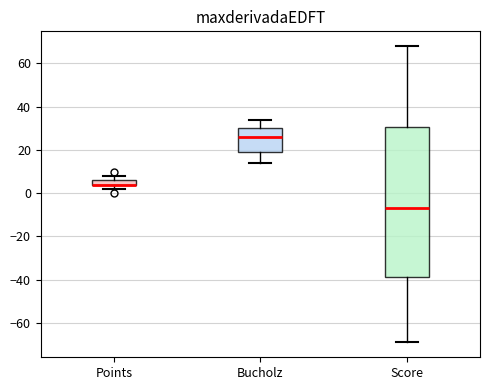

Where is the lower edge of the box for Score on the y-axis? The values are not printed on the chart, so give them approximately, as read against the axis.

-38